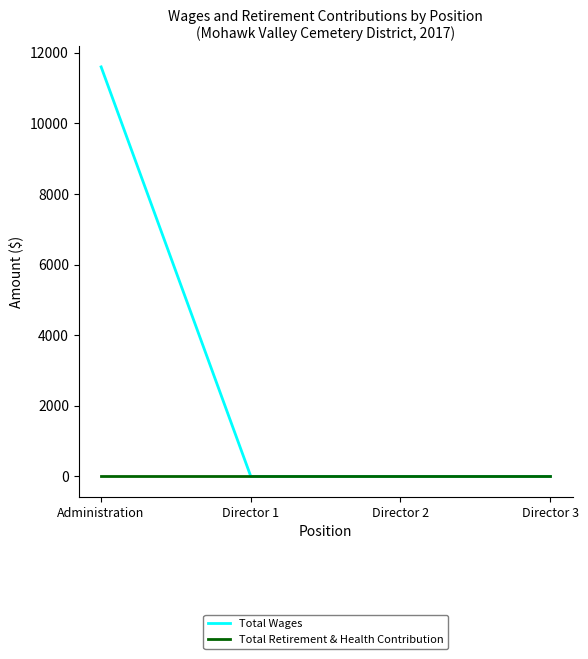

Which series has the largest range (max minus min)?

Total Wages